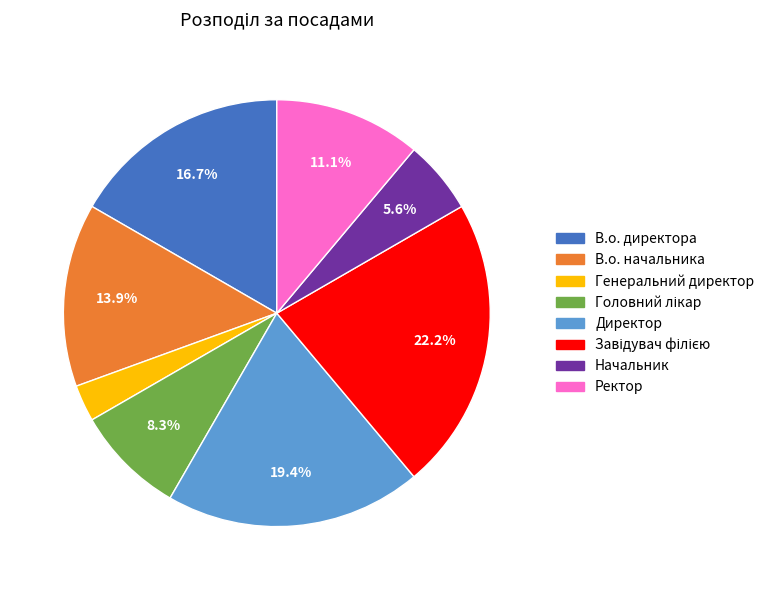

Is it true that Начальник is 1% of the pie?

False